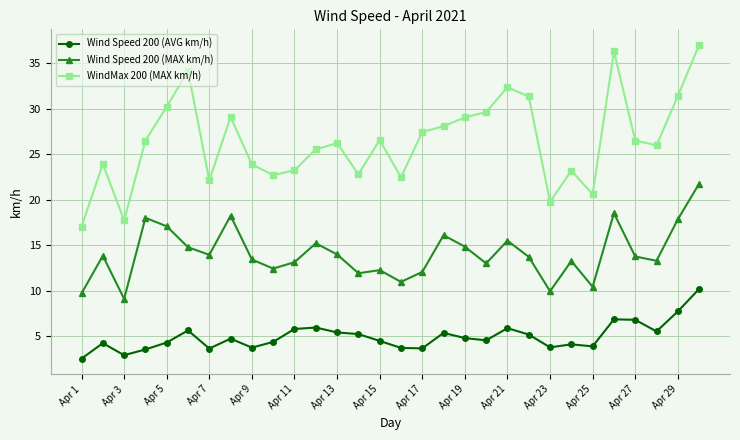

Which series has the widest spread of values?

WindMax 200 (MAX km/h)